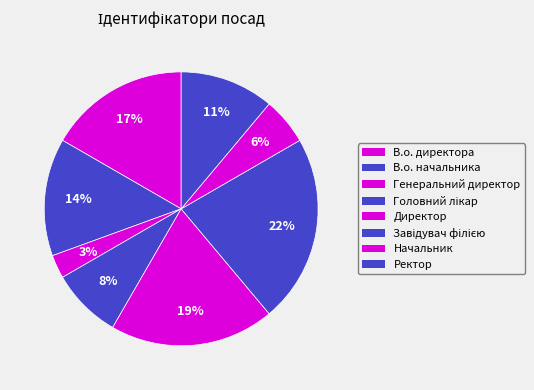

To the nearest percent, what is the difference between the largest and smallest slice percentages?

19%